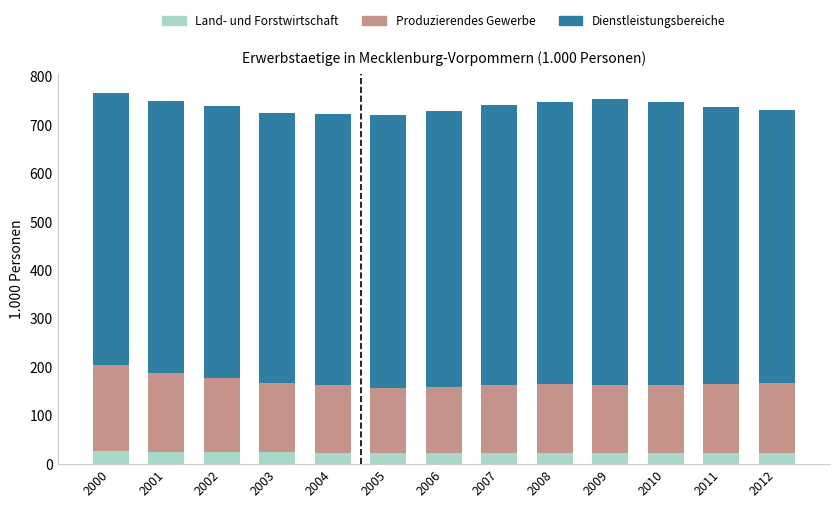

What is the difference between the Land- und Forstwirtschaft values at 2006 and 2011?

1.3